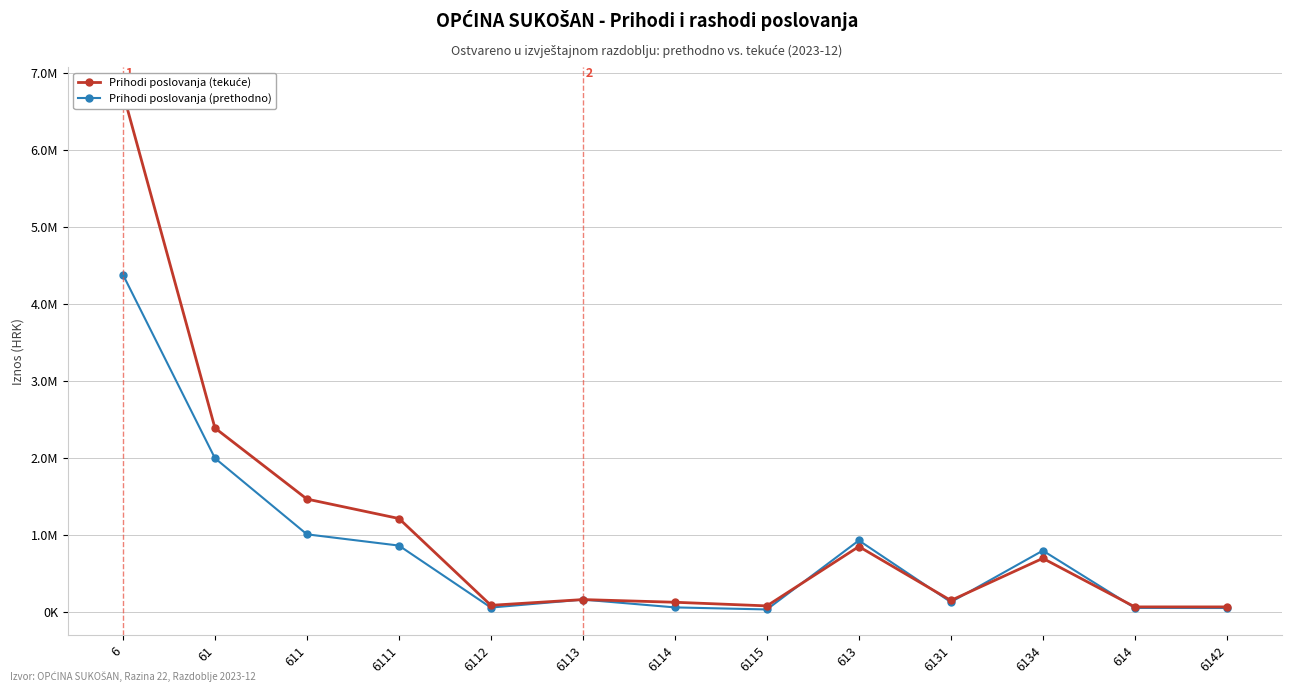

At how many categories does at least one series exceed 3195925?

1